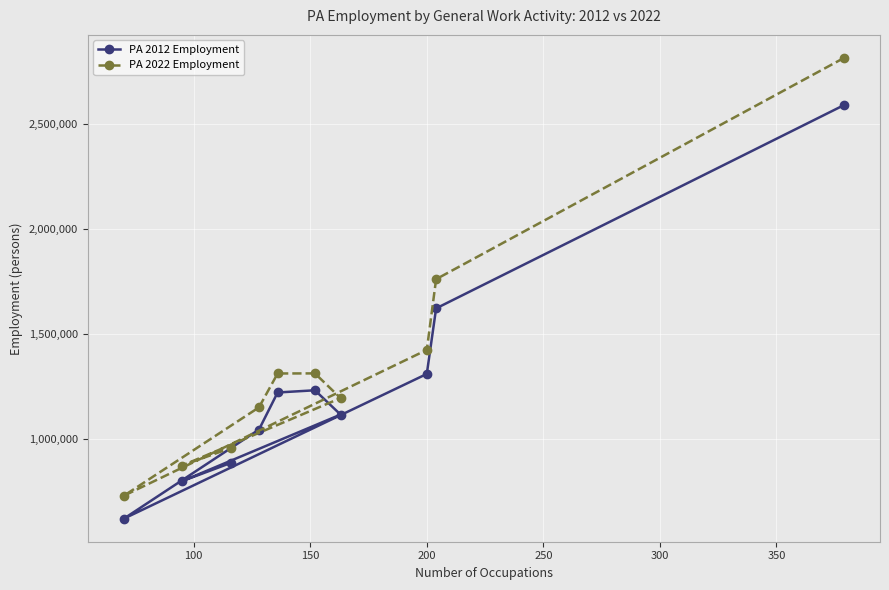

True or false: PA 2022 Employment and PA 2012 Employment cross at least once.

False